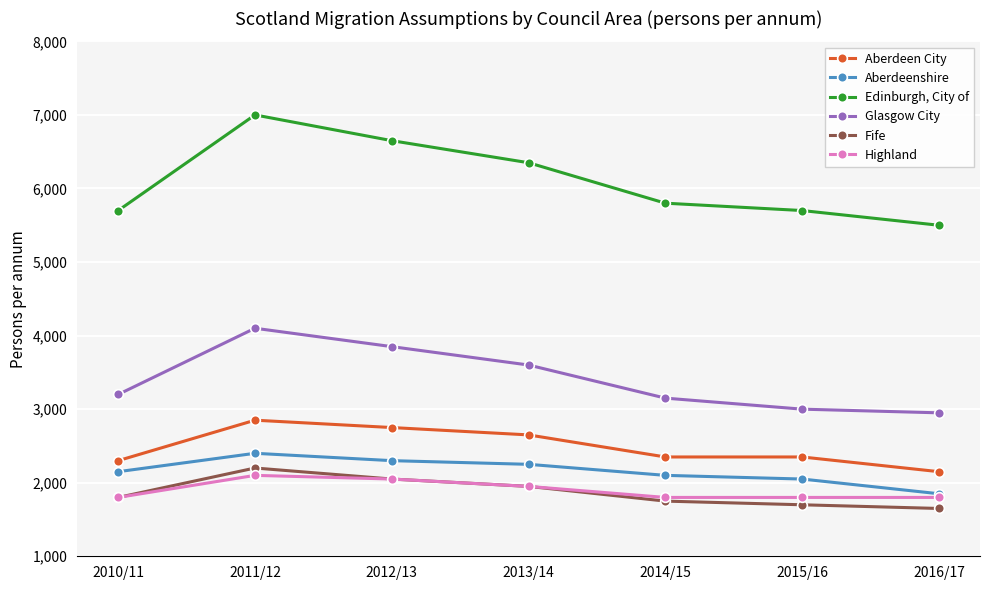

Which category has the highest value in the Glasgow City series?

2011/12